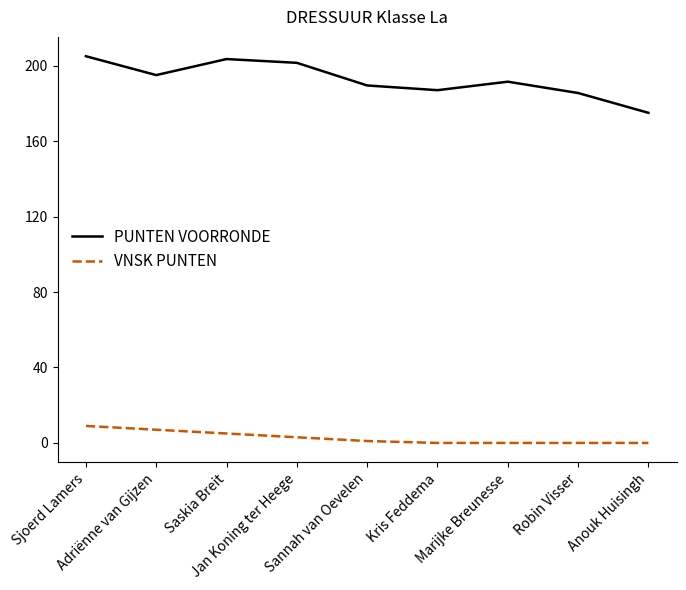

Count the number of categories in the chart.

9